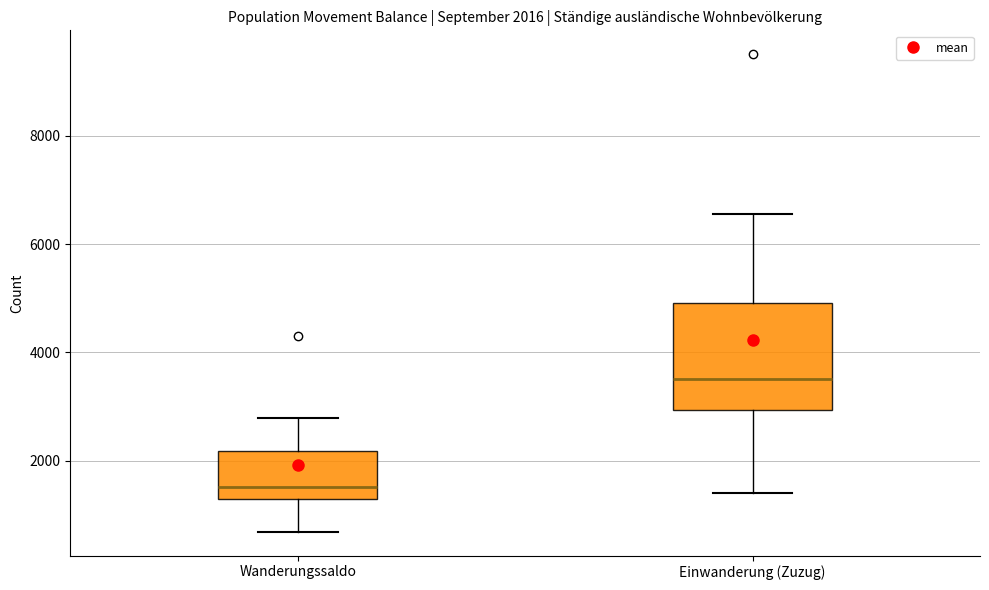

Which box has the lowest median line?

Wanderungssaldo